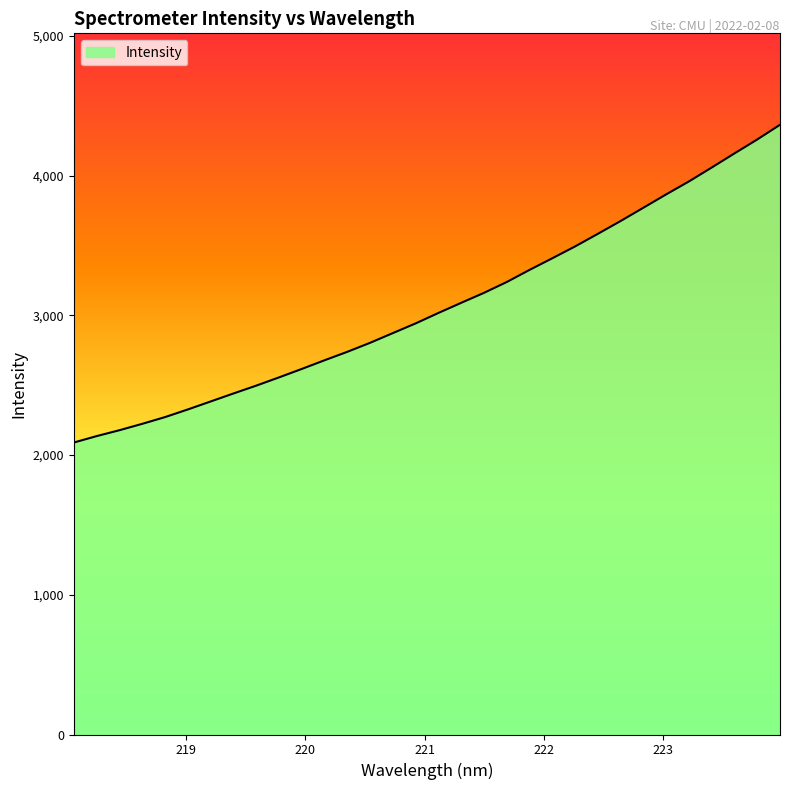

How many lines are shown in the chart?

1